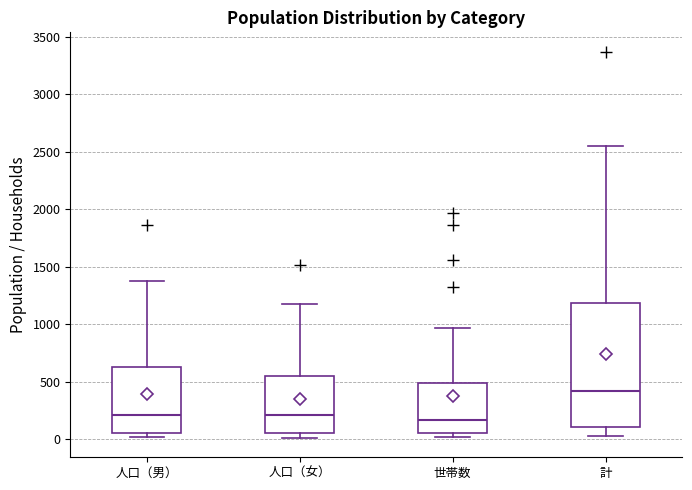

Reading left to right, transcribe this box plot: for each box, give where its median line is, the range the box spans, and where its two whiskers end, as read against the y-axis. The values are not printed on the chart, so give them approximately, as read against the axis.

人口（男）: median 200, box 50 to 600, whiskers 0 to 1400
人口（女）: median 200, box 50 to 550, whiskers 0 to 1200
世帯数: median 150, box 50 to 500, whiskers 0 to 950
計: median 400, box 100 to 1200, whiskers 50 to 2550